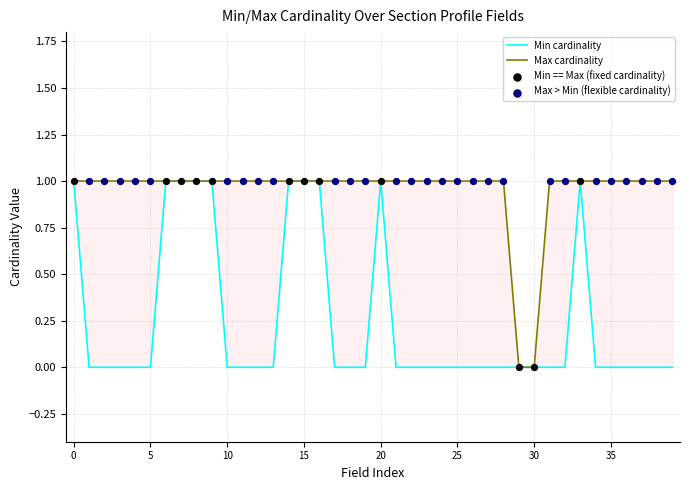

Which series reaches the minimum Y coordinate?

Min